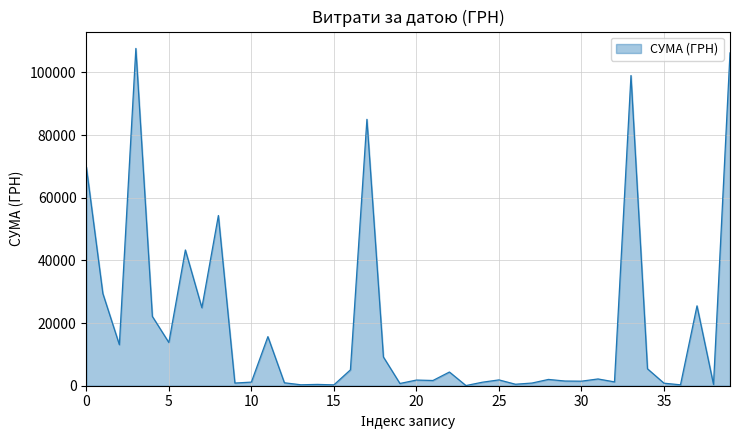

What is the difference between the maximum and minimum values?

107607.1